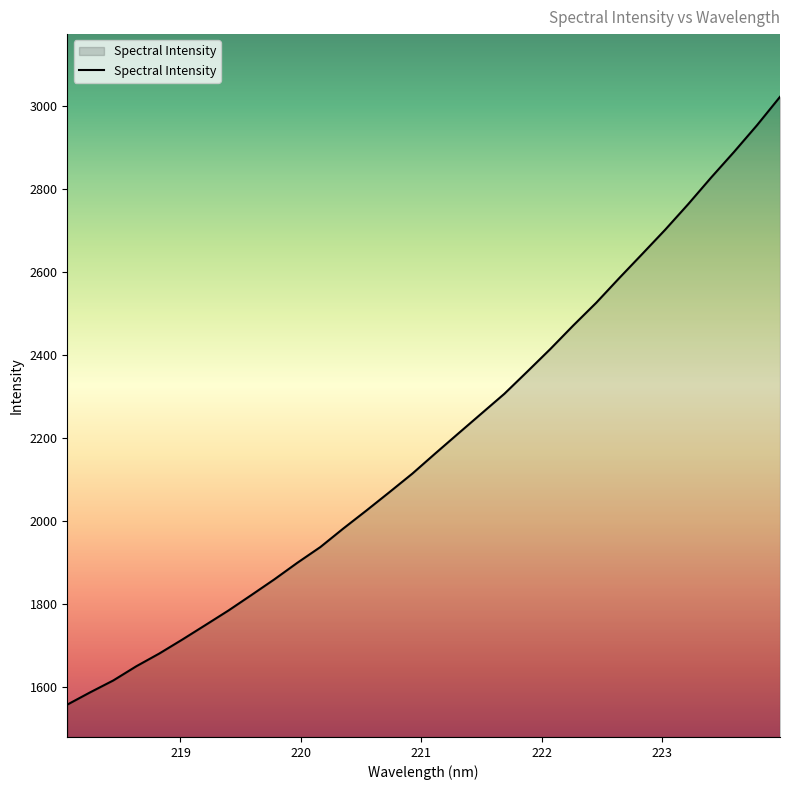

What is the maximum value shown in the chart?

3022.5